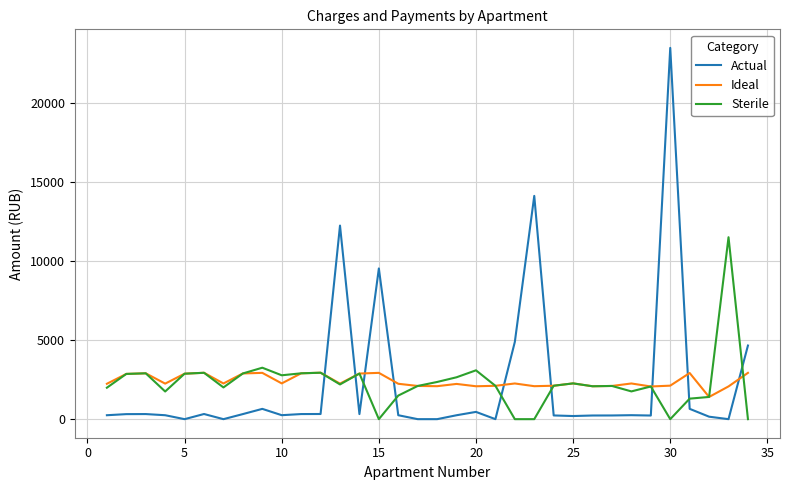

What is the maximum value shown in the chart?

23522.8